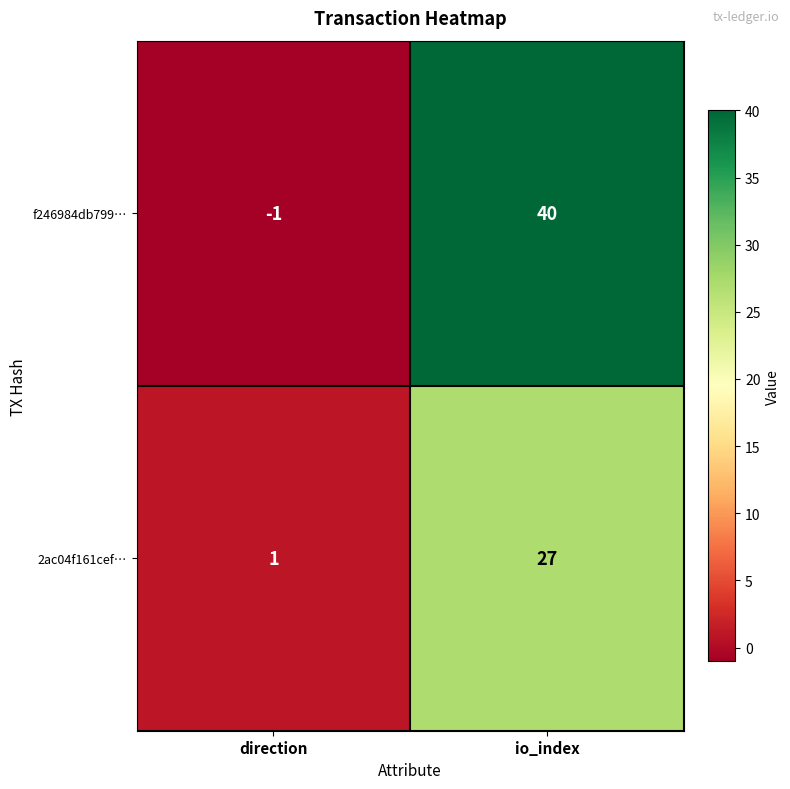

Reading left to right, list all the values displayed in this chart.

f246984db799…: direction=-1	io_index=40
2ac04f161cef…: direction=1	io_index=27